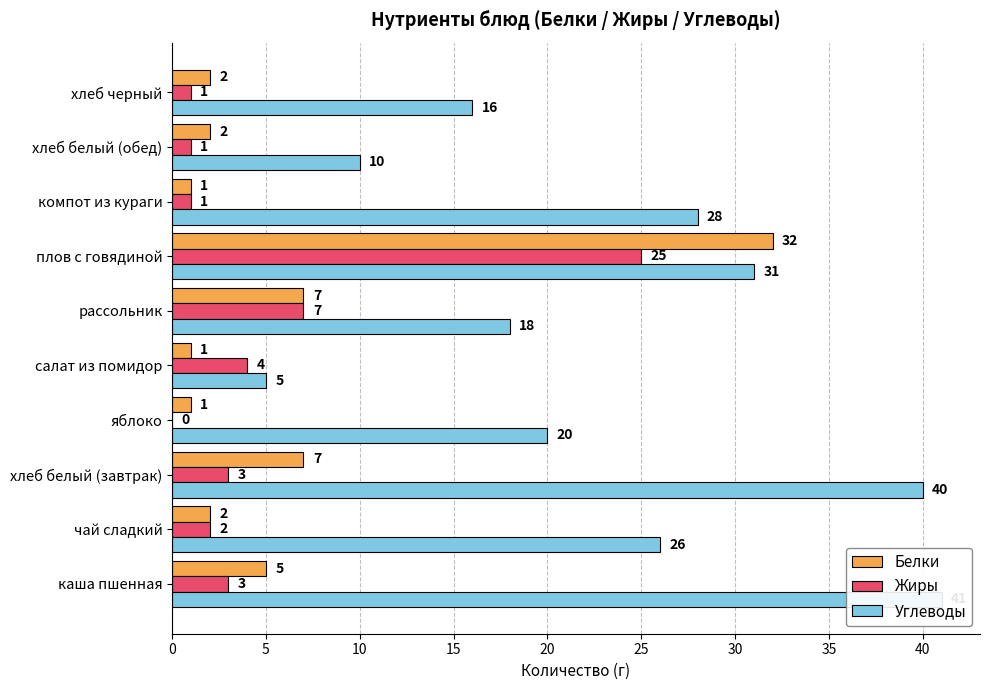

List the labels in order of Белки value, largest first.

30, 10, 25, 0, 5, 40, 45, 15, 20, 35